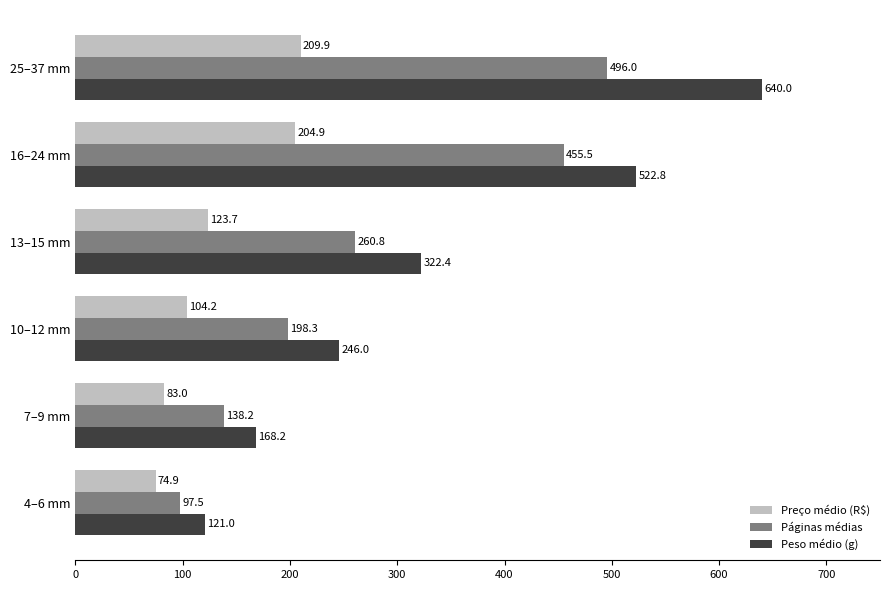

What is the spread (max minus min) of values at 13–15 mm?

198.7